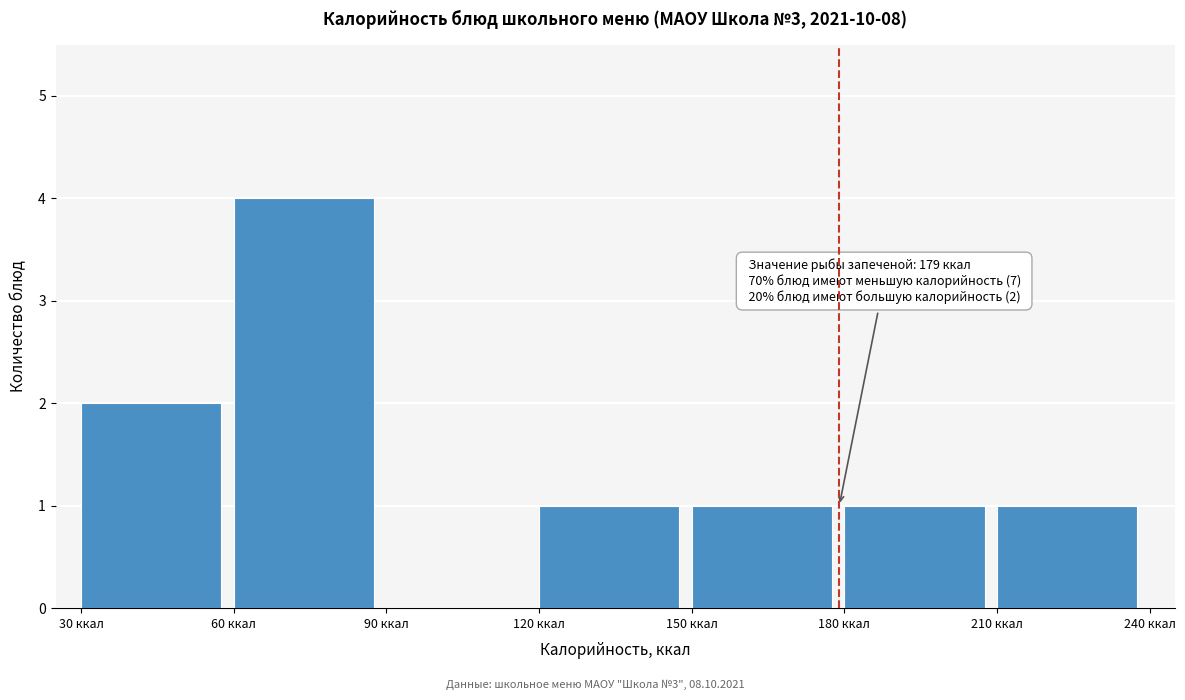

Over which range of the x-axis is the bar tallest?

60 to 90